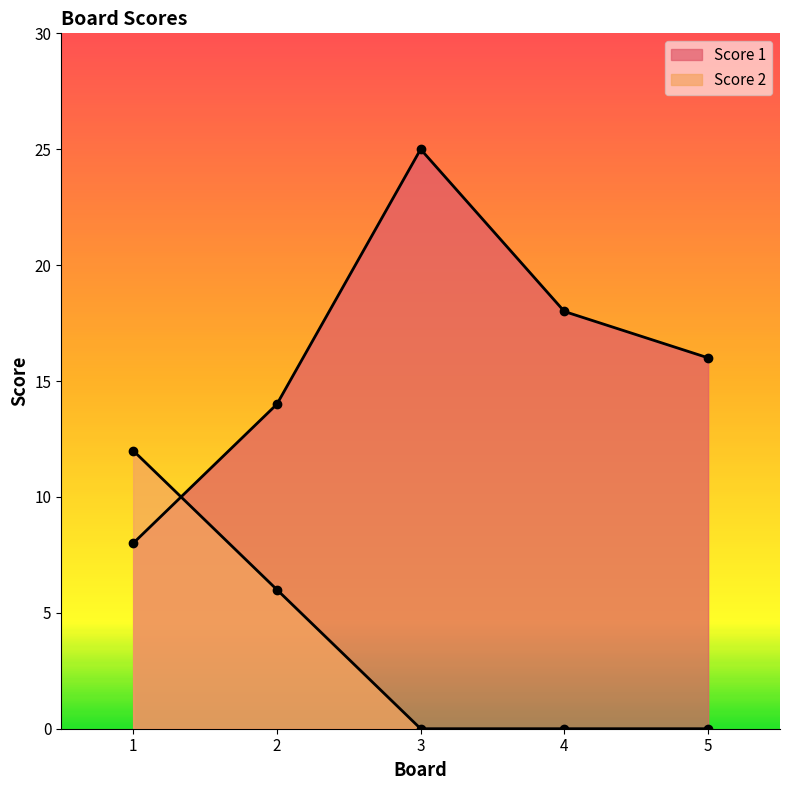

True or false: Score 2 and Score 1 intersect in this chart.

True